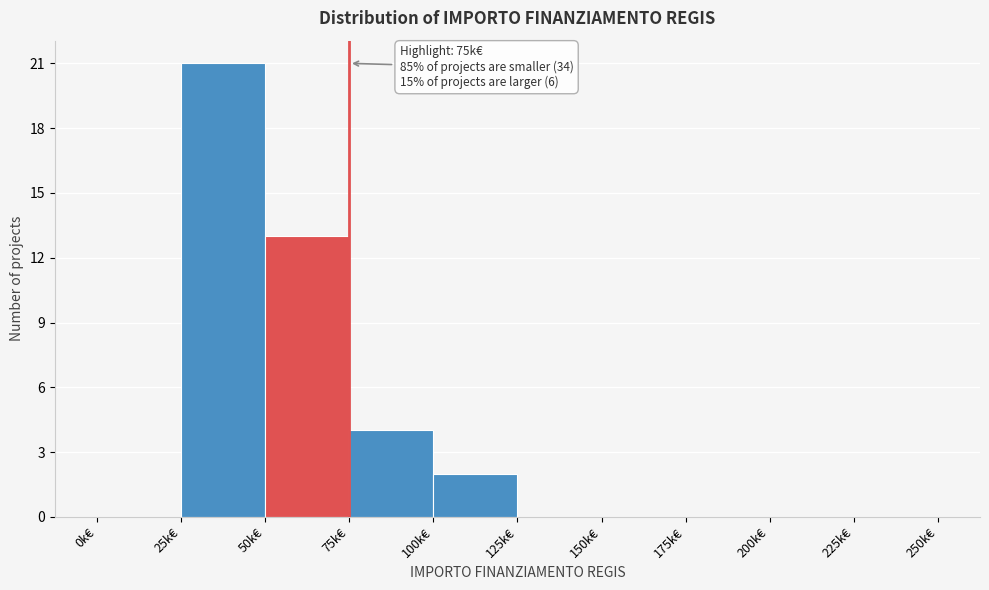

Reading left to right, transcribe all the data shown in this chart.

0k€=0	25k€=21	50k€=13	75k€=4	100k€=2	125k€=0	150k€=0	175k€=0	200k€=0	225k€=0